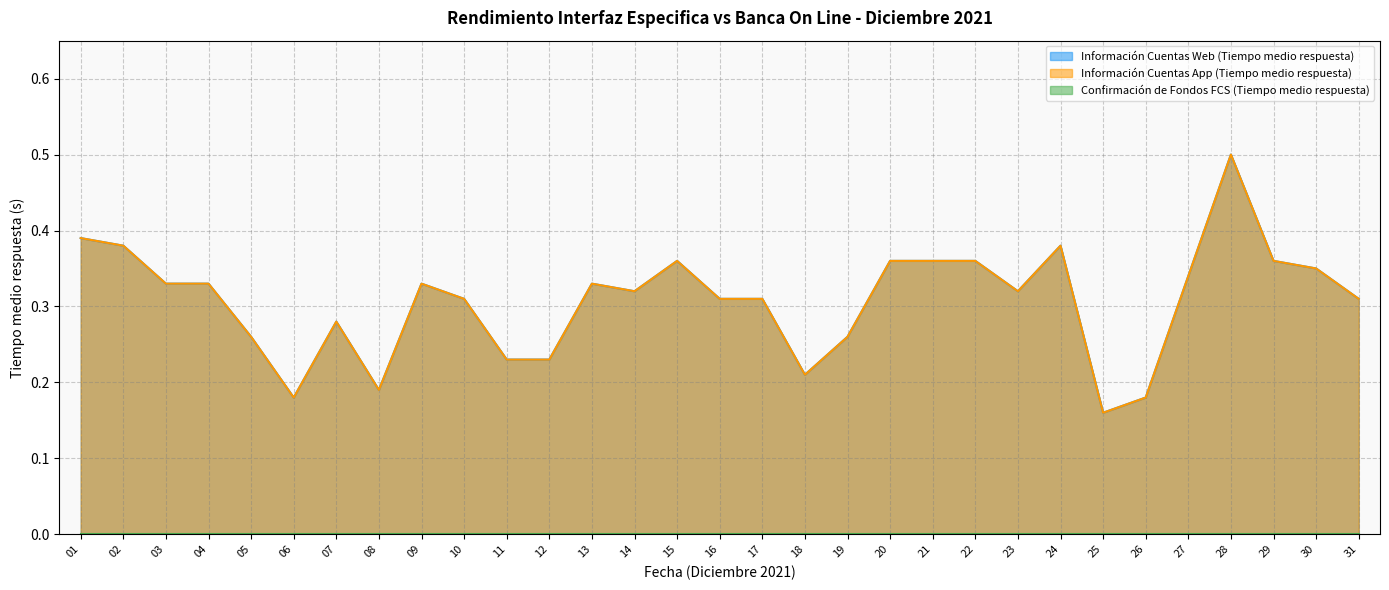

Which category has the lowest value in the Información Cuentas App (Tiempo medio respuesta) series?

25